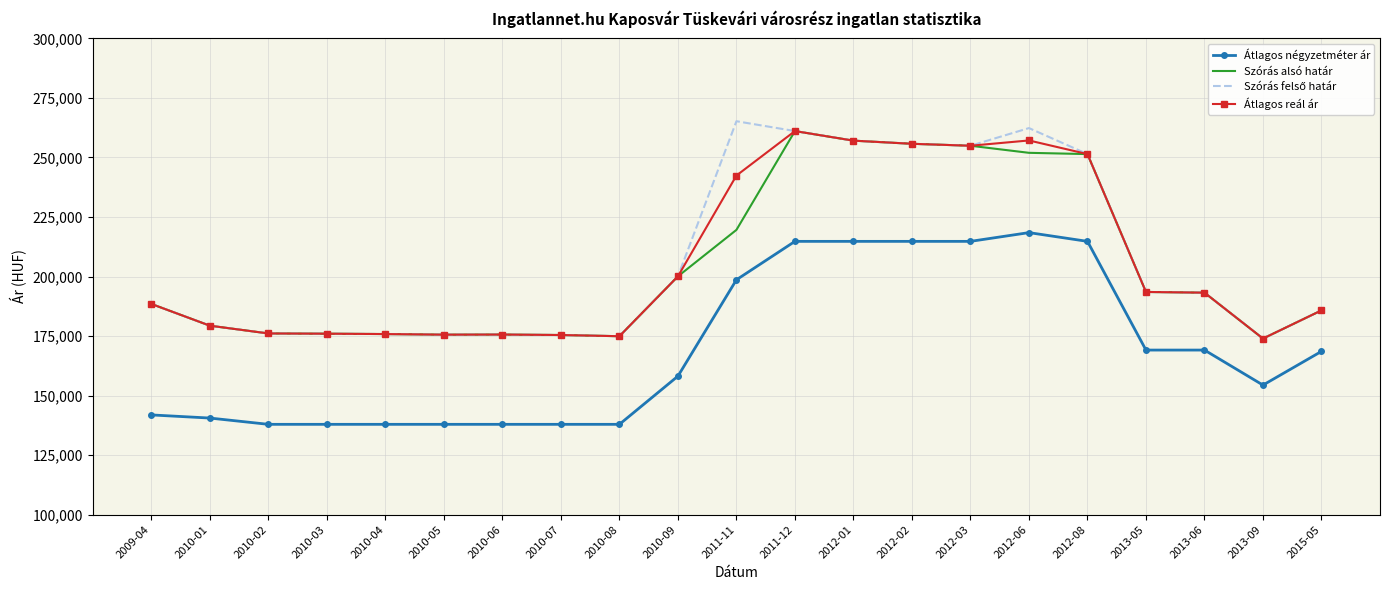

What is the lowest value of the Szórás alsó határ series?

173948